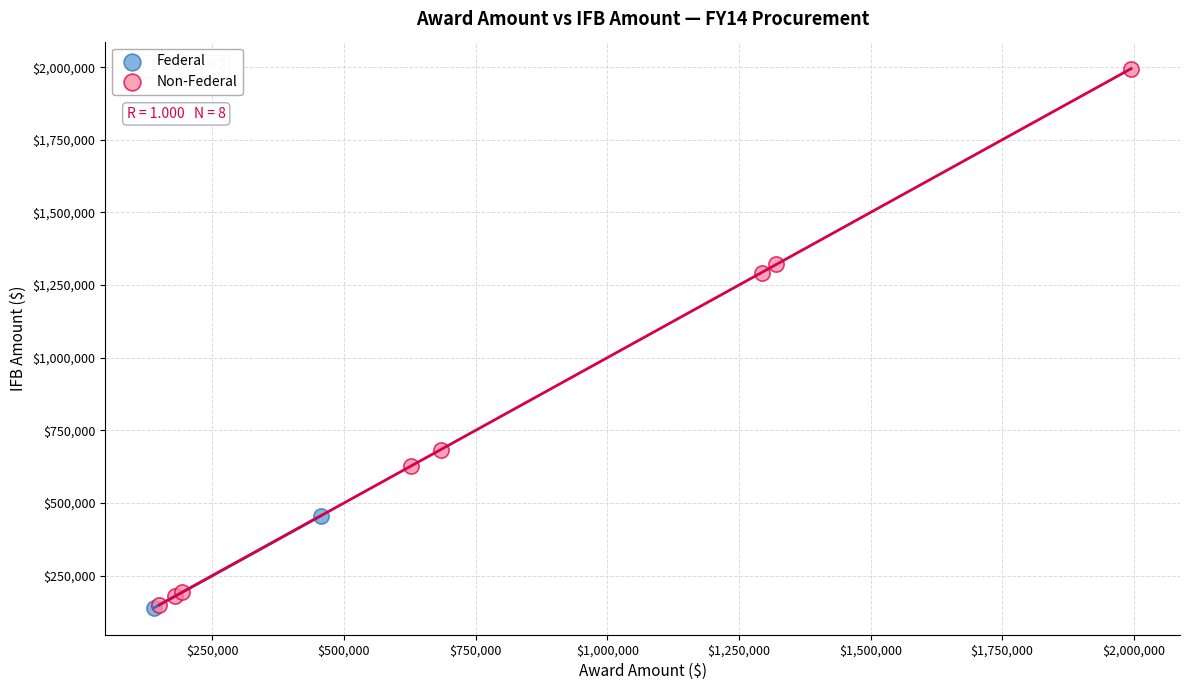

Which series reaches the maximum Y coordinate?

Non-Federal